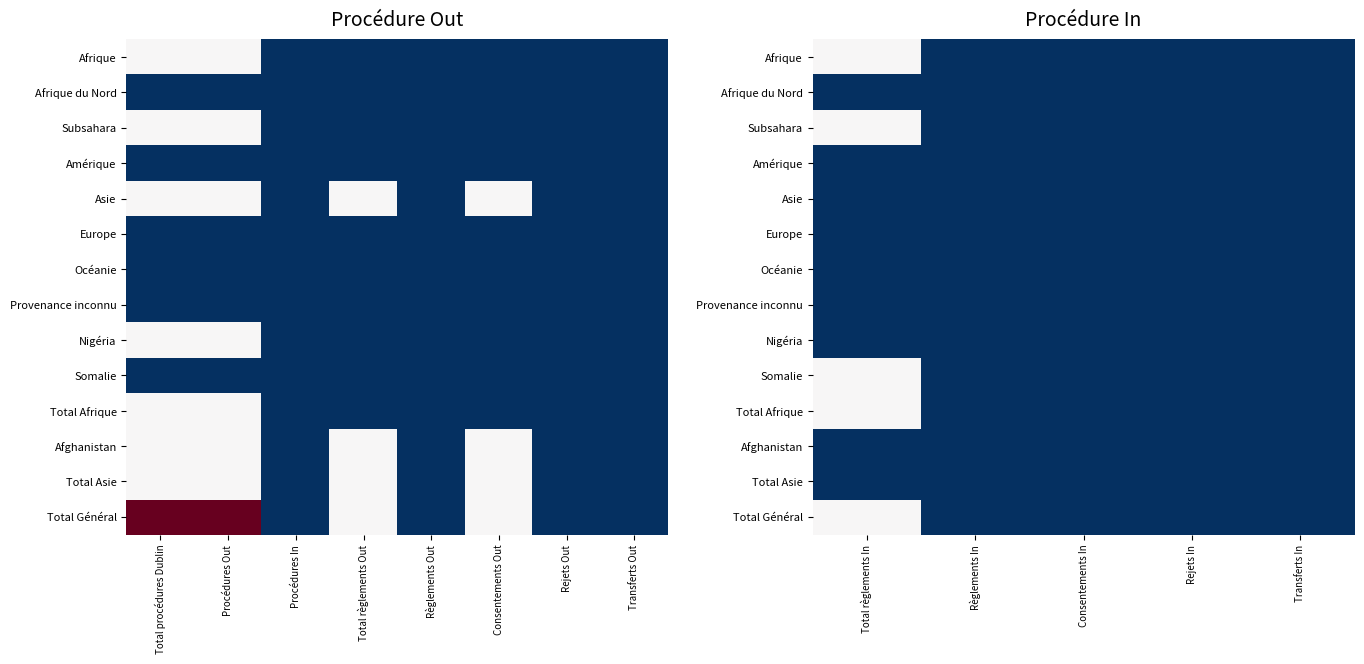

What is the maximum value shown in the chart?

1